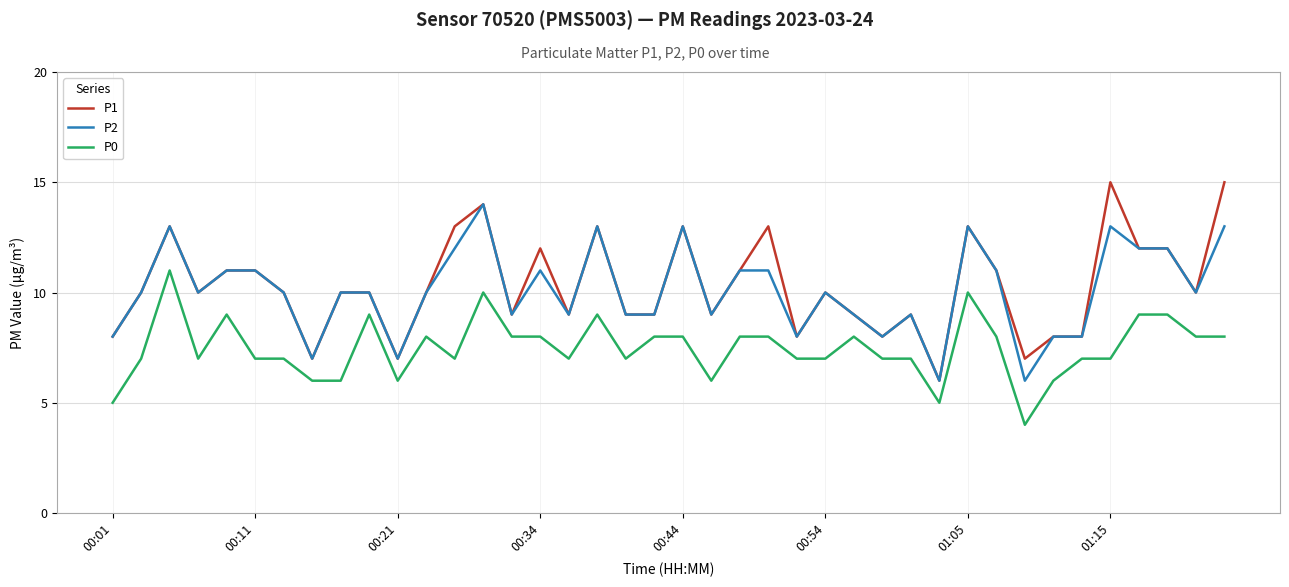

Rank the series by their maximum value, from highest to lowest.

P1, P2, P0